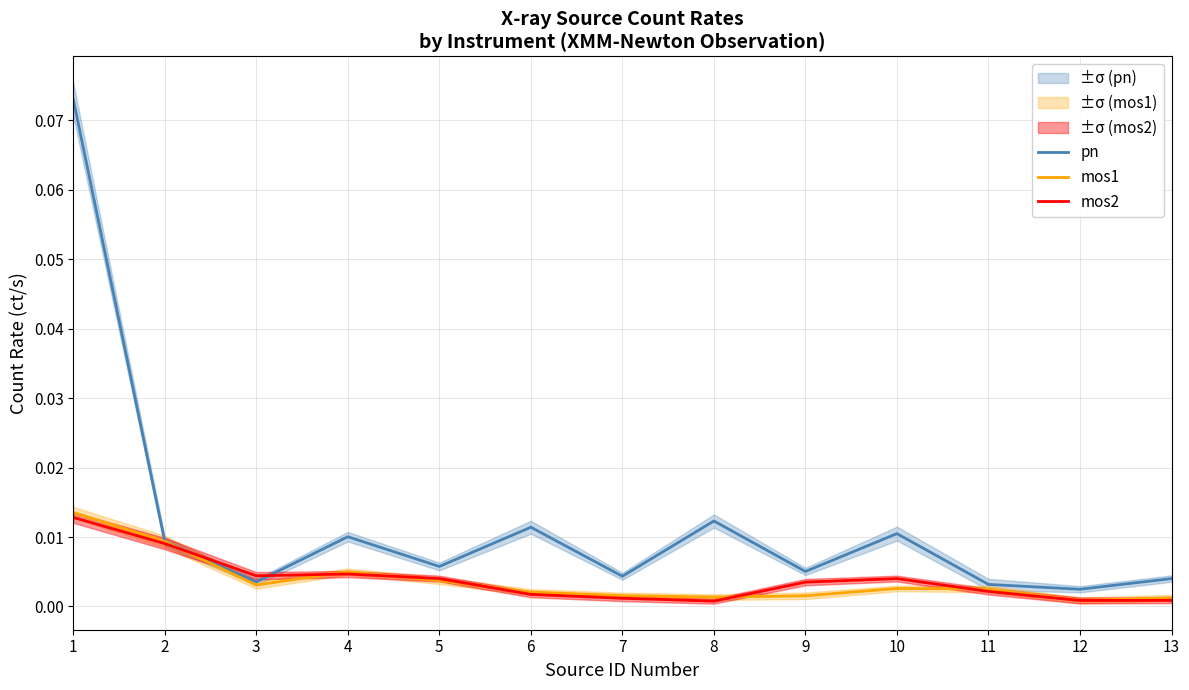

At which category does mos2 reach its first local valley?

3